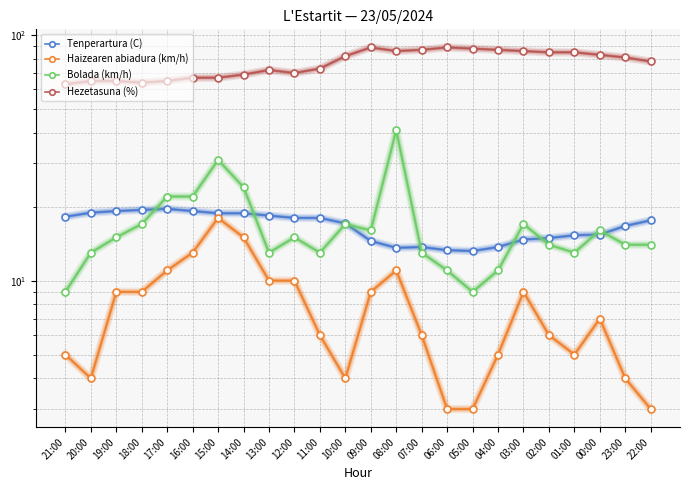

Reading right to left, list all the values displayed in this chart.

Tenperartura (C): 22:00=17.6	23:00=16.7	00:00=15.4	01:00=15.3	02:00=14.9	03:00=14.7	04:00=13.7	05:00=13.2	06:00=13.3	07:00=13.7	08:00=13.6	09:00=14.5	10:00=17.1	11:00=18.0	12:00=18.0	13:00=18.4	14:00=18.8	15:00=18.8	16:00=19.2	17:00=19.6	18:00=19.4	19:00=19.2	20:00=18.9	21:00=18.2
Haizearen abiadura (km/h): 22:00=3.0	23:00=4.0	00:00=7.0	01:00=5.0	02:00=6.0	03:00=9.0	04:00=5.0	05:00=3.0	06:00=3.0	07:00=6.0	08:00=11.0	09:00=9.0	10:00=4.0	11:00=6.0	12:00=10.0	13:00=10.0	14:00=15.0	15:00=18.0	16:00=13.0	17:00=11.0	18:00=9.0	19:00=9.0	20:00=4.0	21:00=5.0
Bolada (km/h): 22:00=14.0	23:00=14.0	00:00=16.0	01:00=13.0	02:00=14.0	03:00=17.0	04:00=11.0	05:00=9.0	06:00=11.0	07:00=13.0	08:00=41.0	09:00=16.0	10:00=17.0	11:00=13.0	12:00=15.0	13:00=13.0	14:00=24.0	15:00=31.0	16:00=22.0	17:00=22.0	18:00=17.0	19:00=15.0	20:00=13.0	21:00=9.0
Hezetasuna (%): 22:00=78.0	23:00=81.0	00:00=83.0	01:00=85.0	02:00=85.0	03:00=86.0	04:00=87.0	05:00=88.0	06:00=89.0	07:00=87.0	08:00=86.0	09:00=89.0	10:00=82.0	11:00=73.0	12:00=70.0	13:00=72.0	14:00=69.0	15:00=67.0	16:00=67.0	17:00=65.0	18:00=64.0	19:00=65.0	20:00=65.0	21:00=63.0